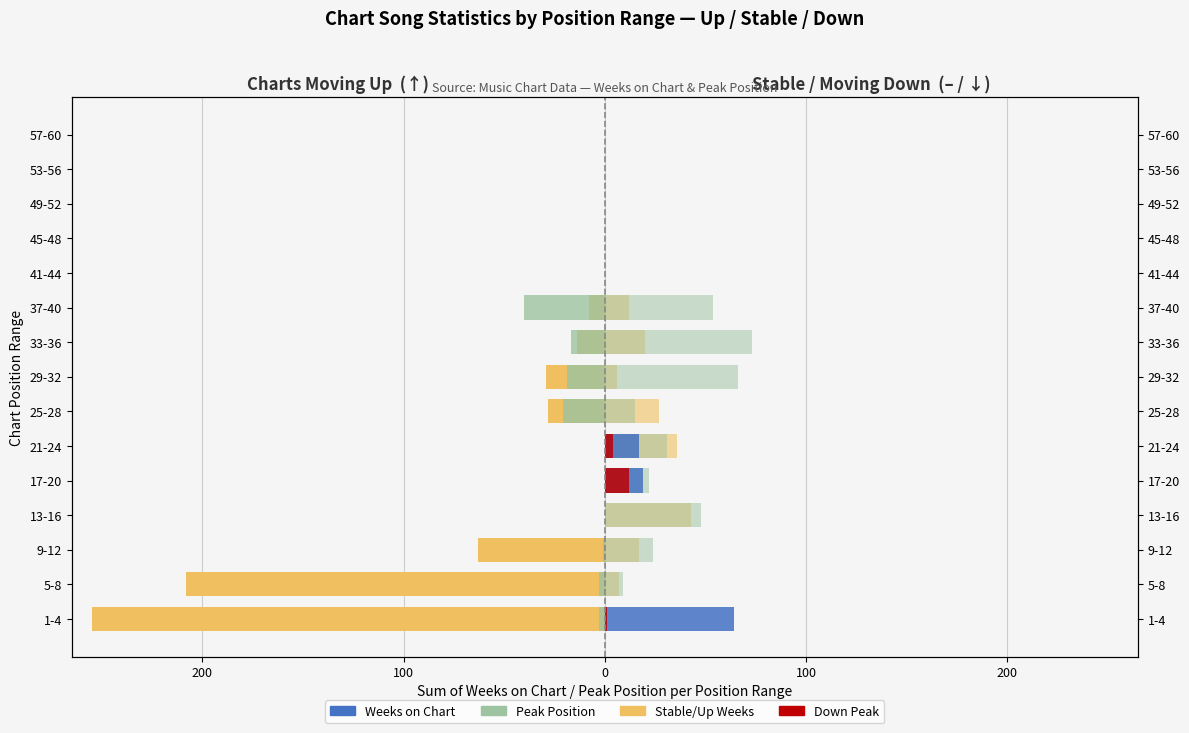

How many groups of bars are there?

15